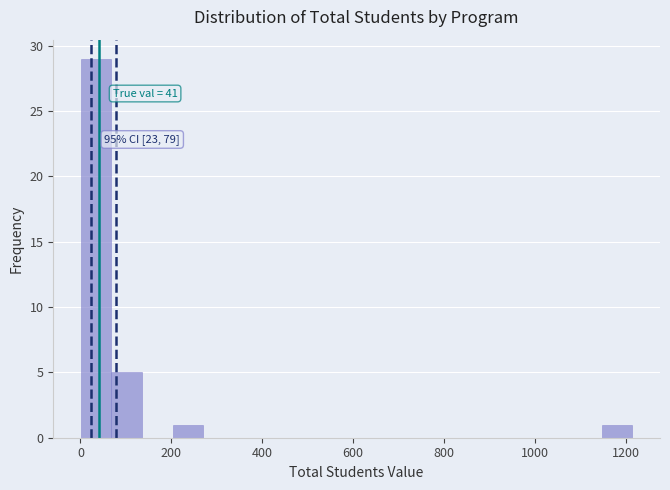

Read against the x-axis, roughly where is the centre of the tallest bar?

40